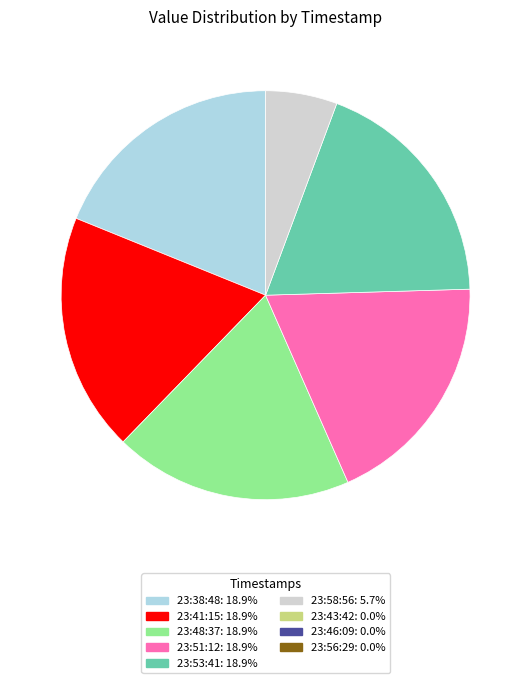

Is there a majority slice in this chart?

No